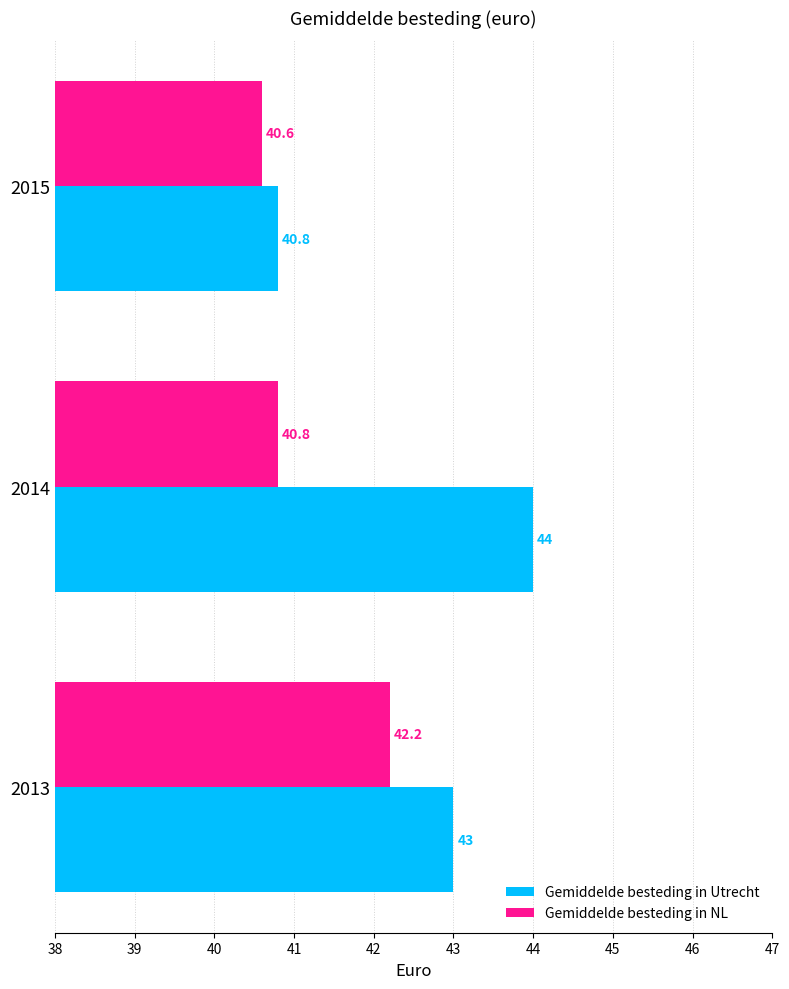

Which label corresponds to the smallest value in the chart?

2015